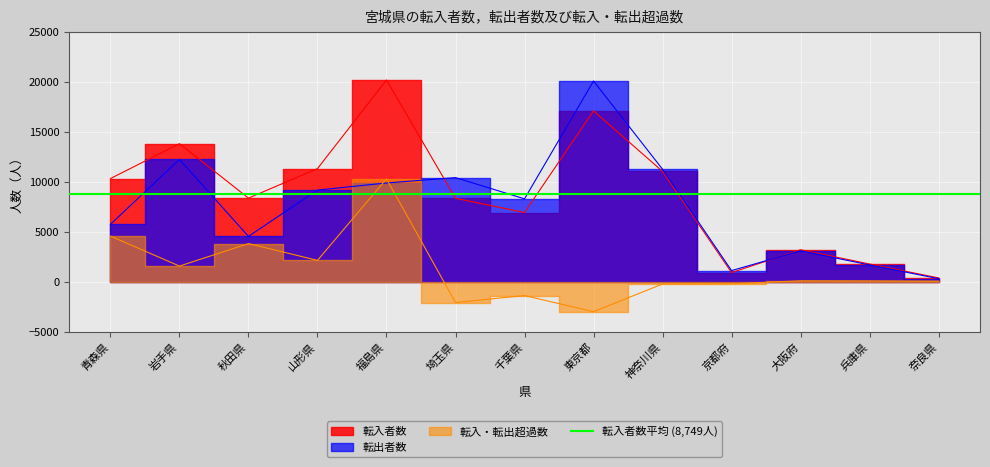

In 転出者数, how many points are higher than both neighbors (excluding endpoints)?

4